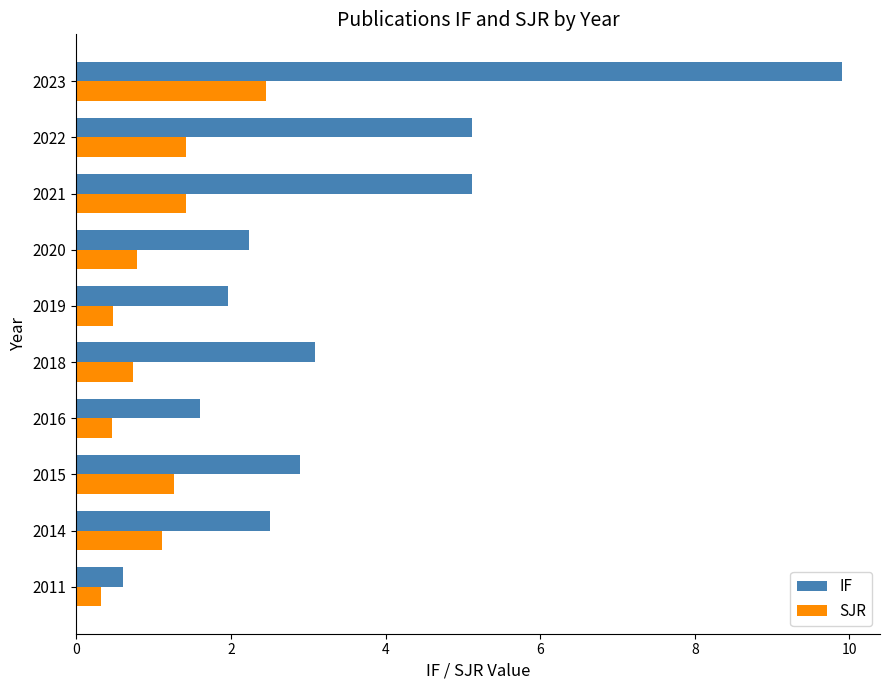

What is the average value of the IF series?

3.5